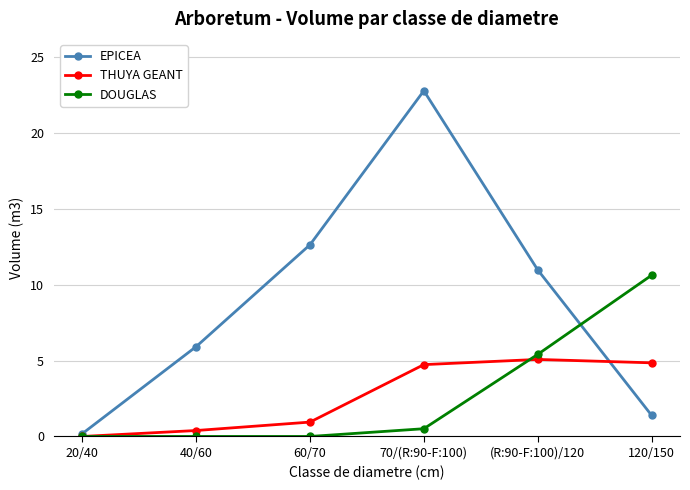

What is the sum of all THUYA GEANT values?

16.0